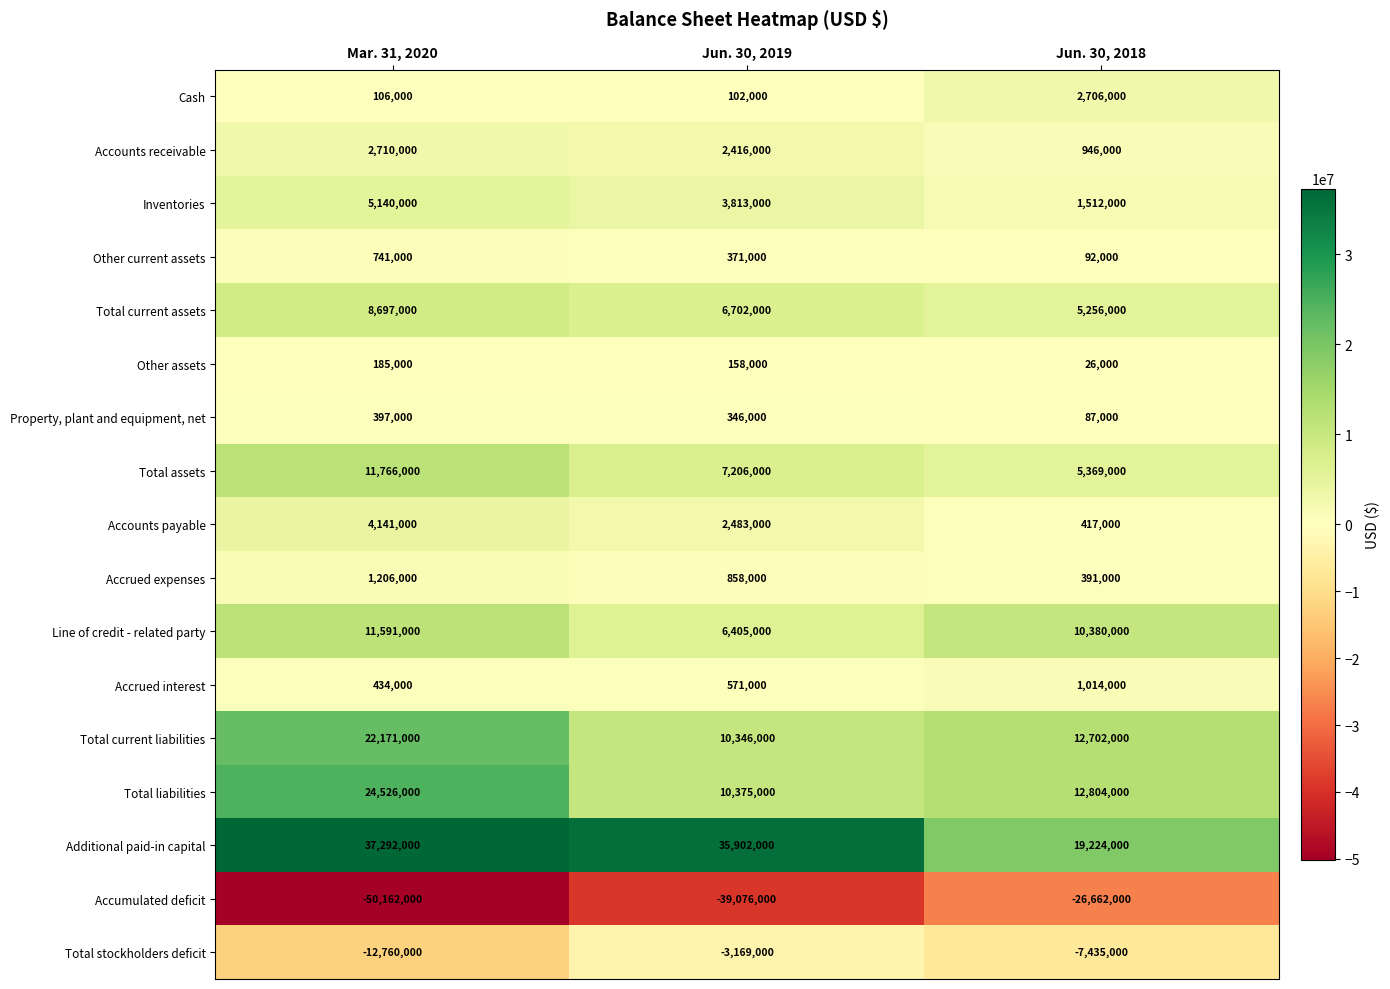

List the labels in order of Property, plant and equipment, net value, smallest first.

Jun. 30, 2018, Jun. 30, 2019, Mar. 31, 2020